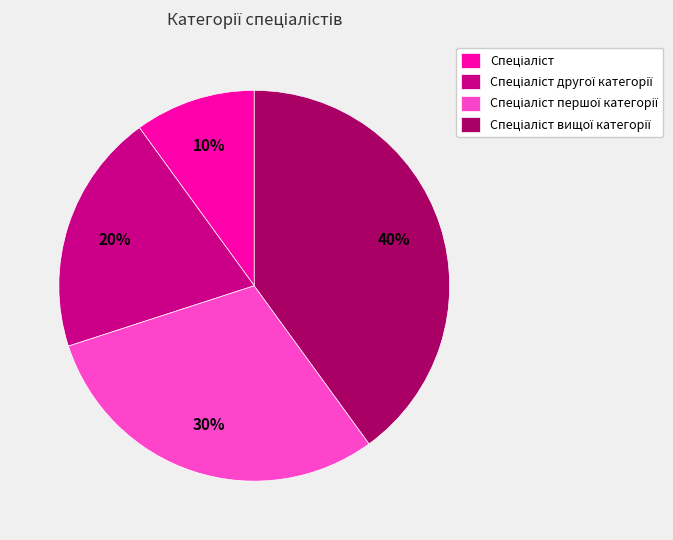

To the nearest percent, what is the average slice percentage?

25%